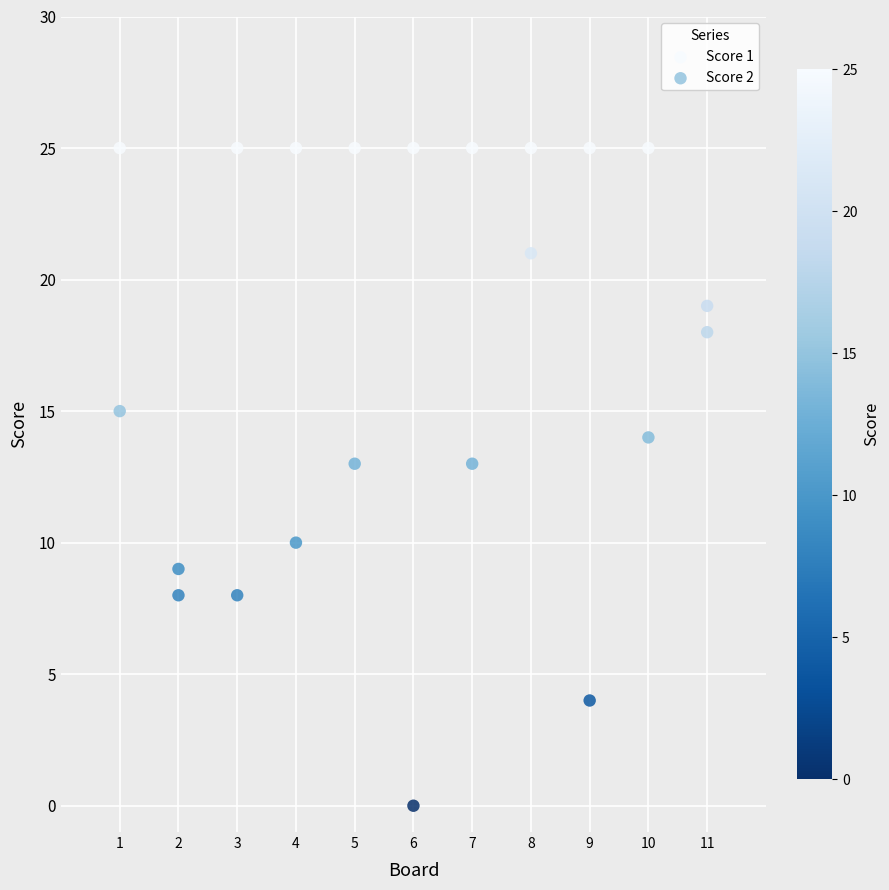

Which series contains the lowest Y value?

Score 2